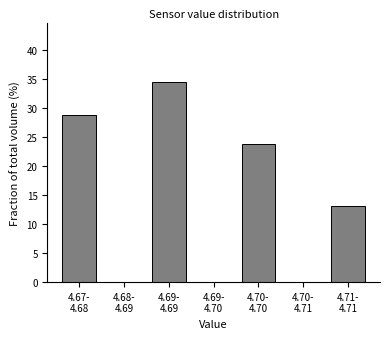

What is the sum of all values?

100.0